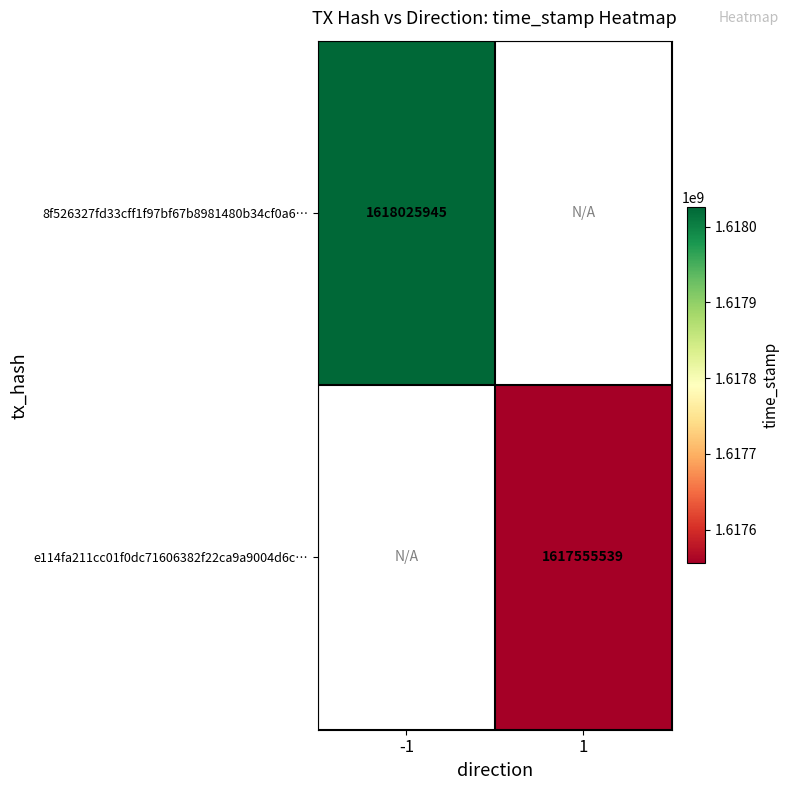

Is it true that 8f526327fd33cff1f97bf67b8981480b34cf0a6… equals 1618025945 at -1?

True